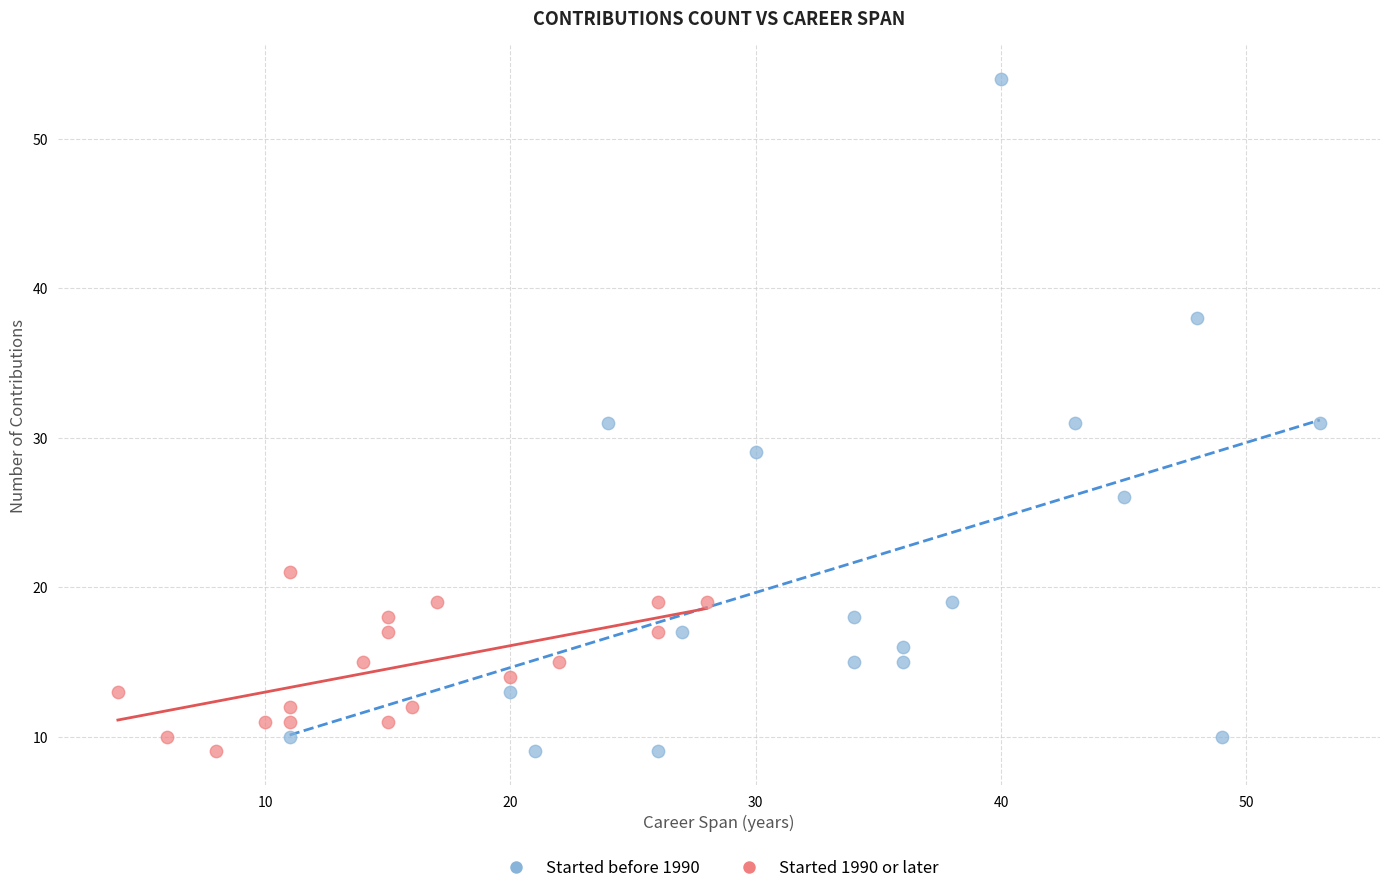

Which series contains the highest Y value?

Started before 1990